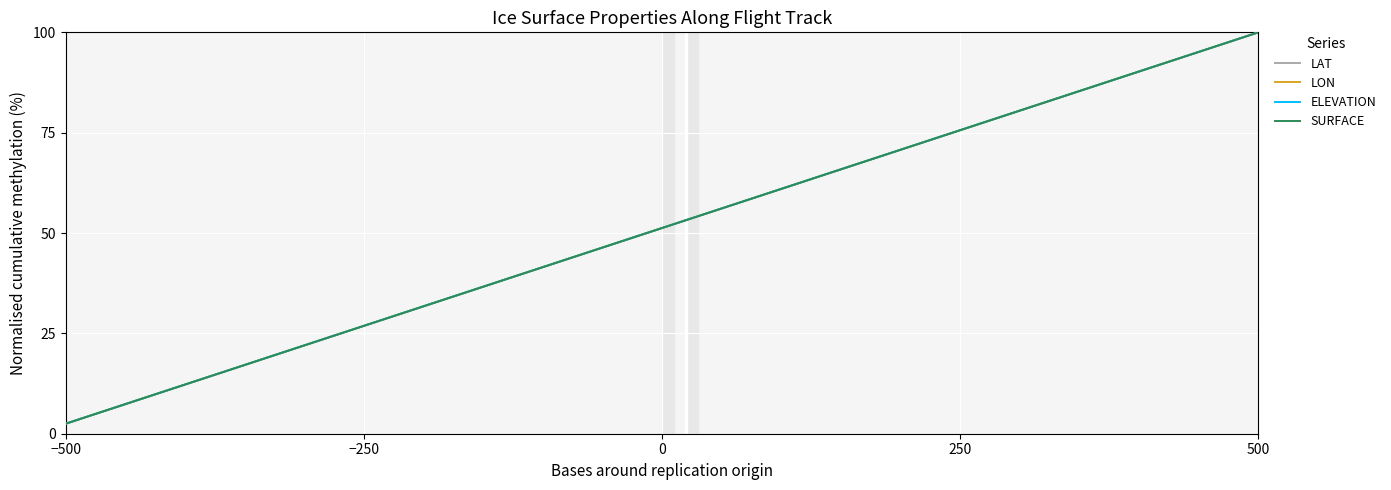

Does the chart display data point markers on the line(s)?

No